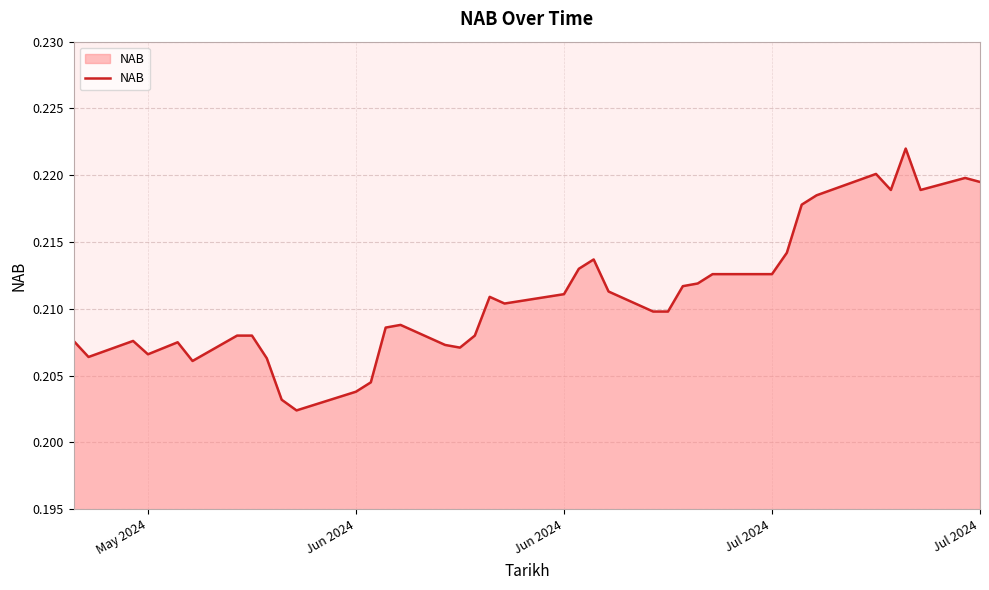

True or false: the data has more than 1 interior local peaks.

True